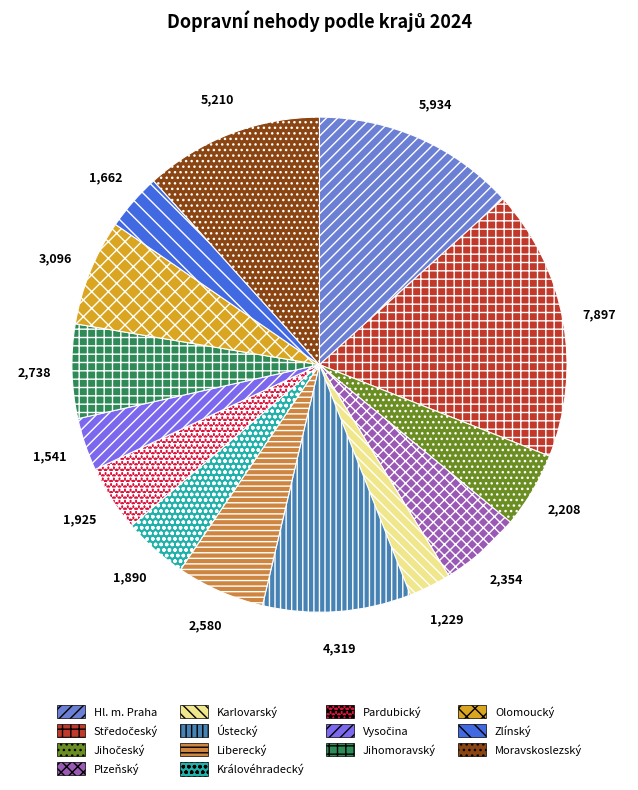

The Hl. m. Praha slice represents 6% of the pie. True or false?

False